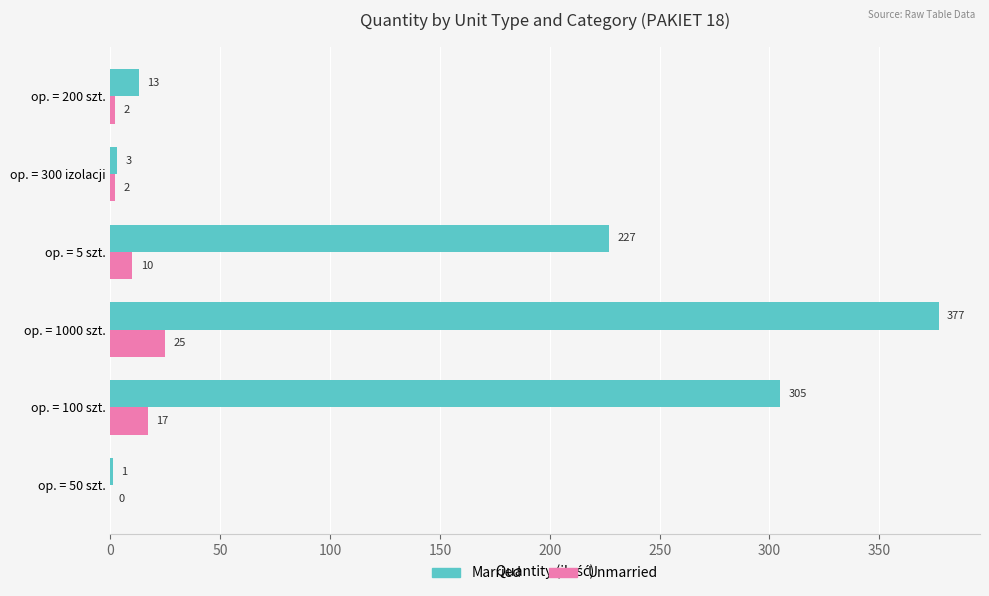

What is the maximum value shown in the chart?

377